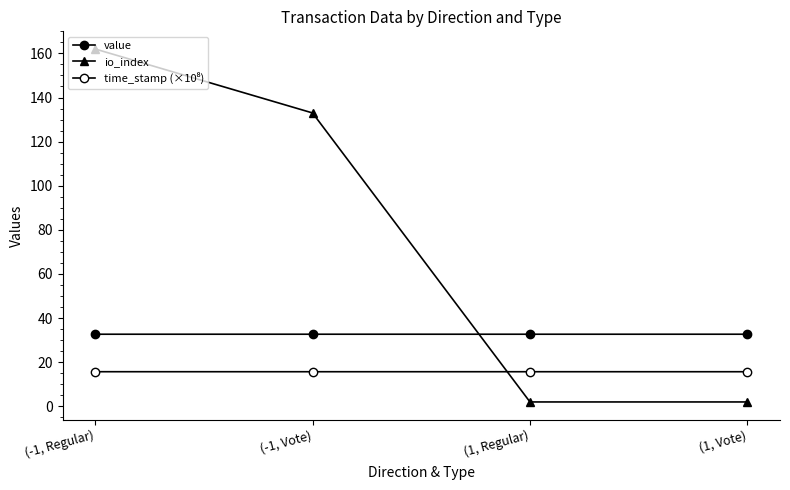

Where is the first local minimum for value?

(1, Regular)